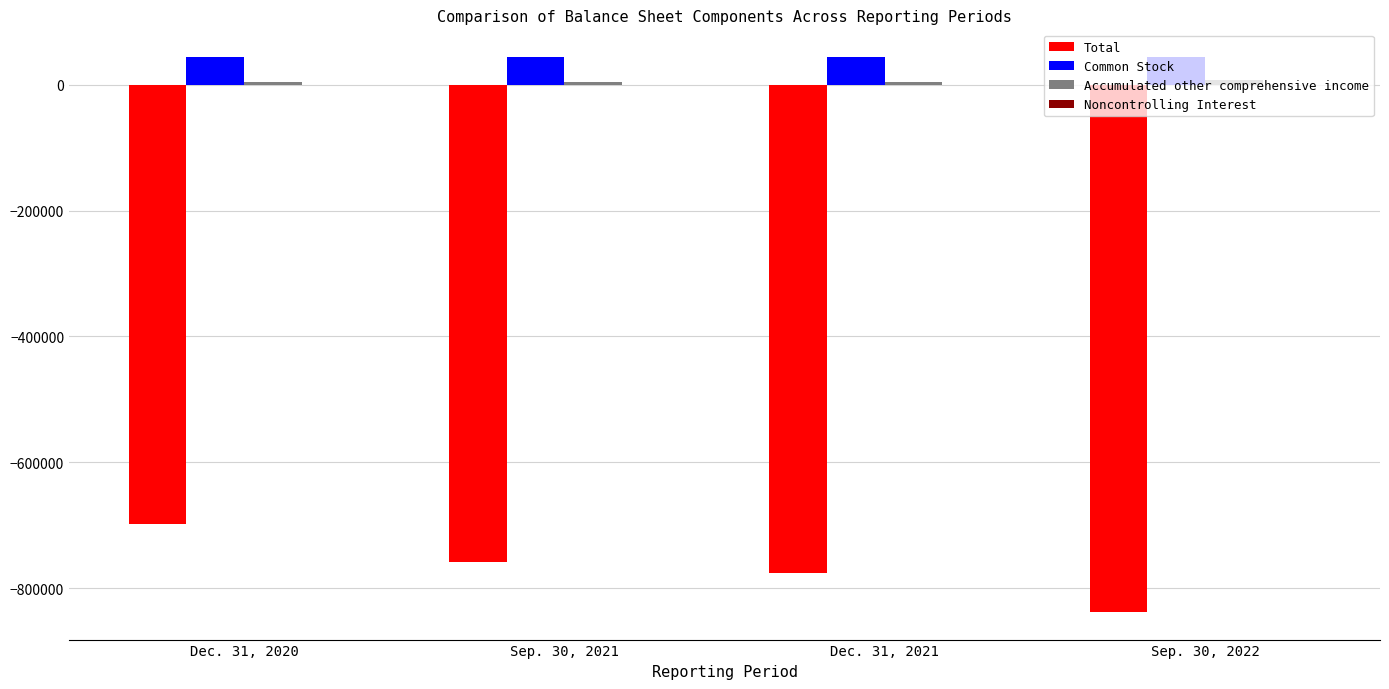

Between Dec. 31, 2020 and Sep. 30, 2022, which series saw the biggest shift?

Total